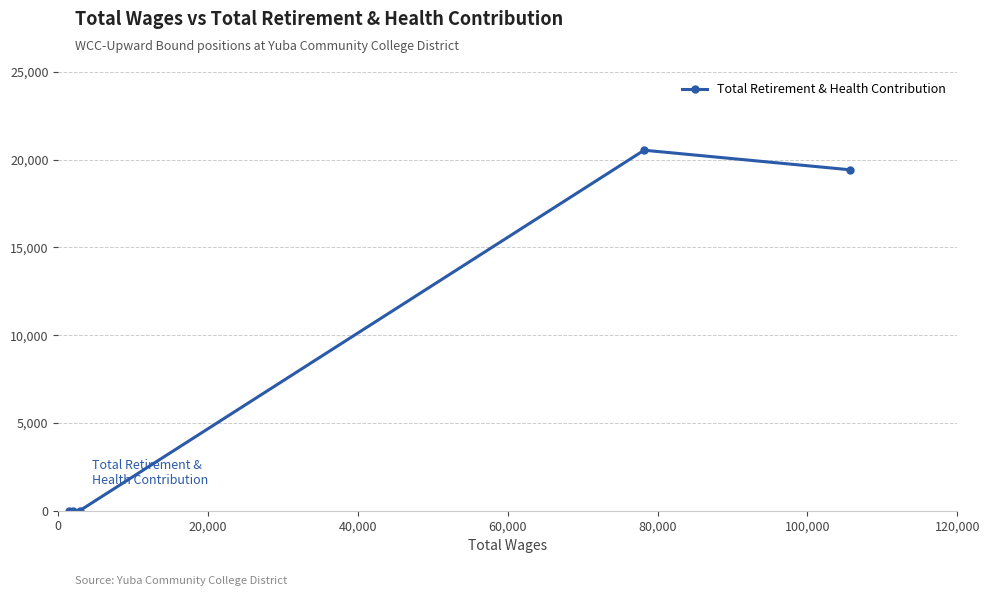

What is the maximum value shown in the chart?

20543